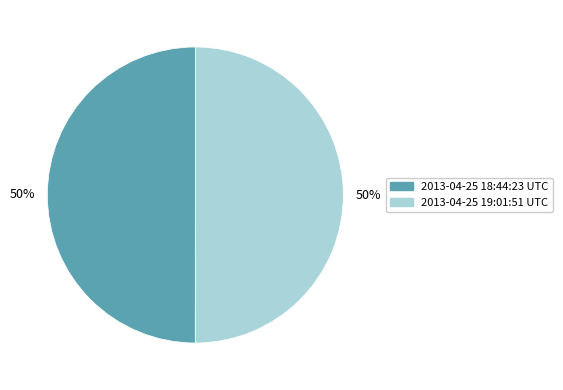

Combined, do 2013-04-25 18:44:23 UTC and 2013-04-25 19:01:51 UTC account for over 50%?

Yes